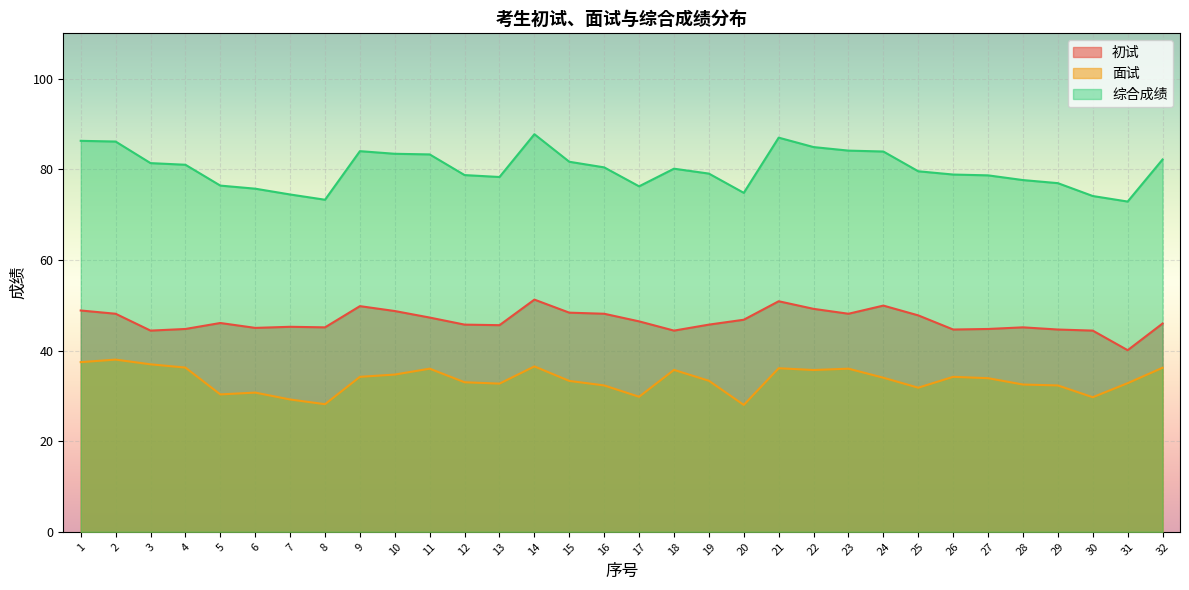

Is the value of 面试 at 26 greater than the value of 初试 at 10?

No